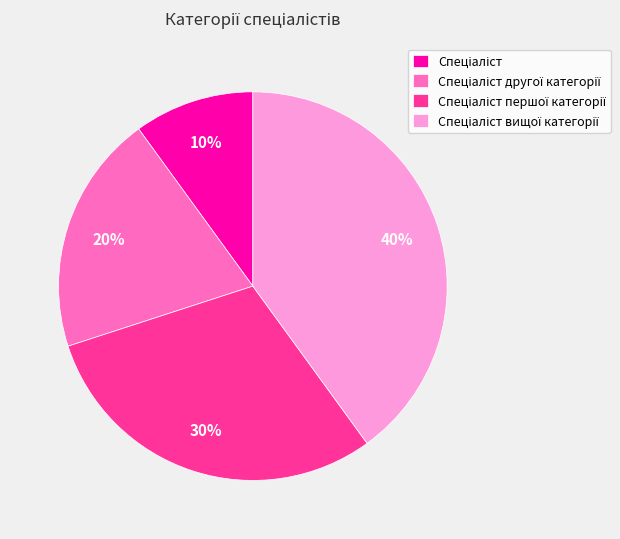

To the nearest percent, what is the average slice percentage?

25%